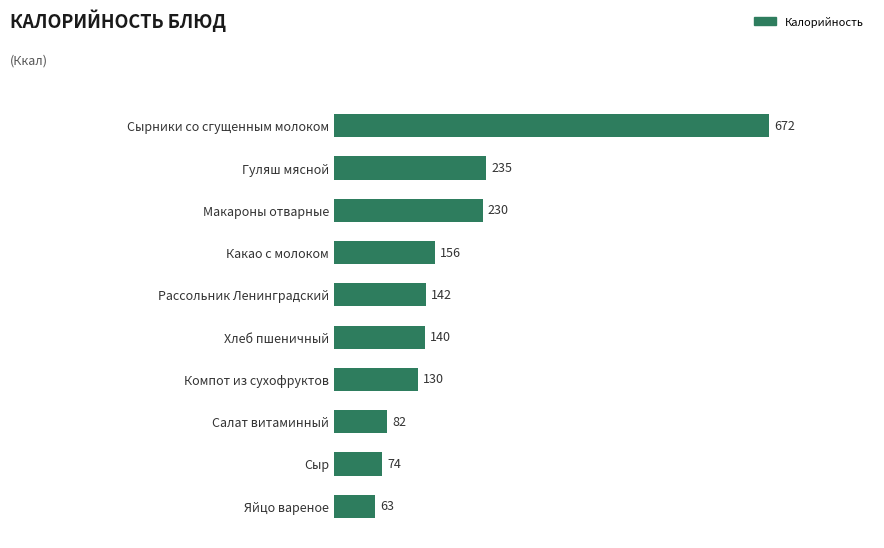

Which category has the highest value across all series?

Сырники со сгущенным молоком